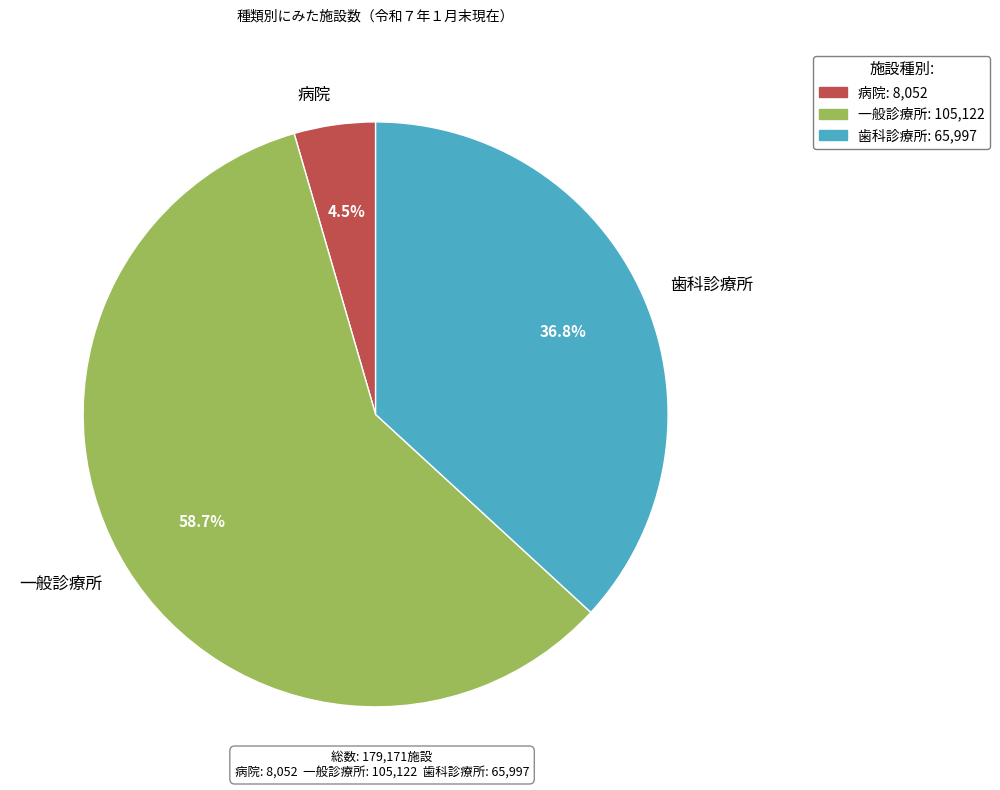

Which slice is the smallest?

病院